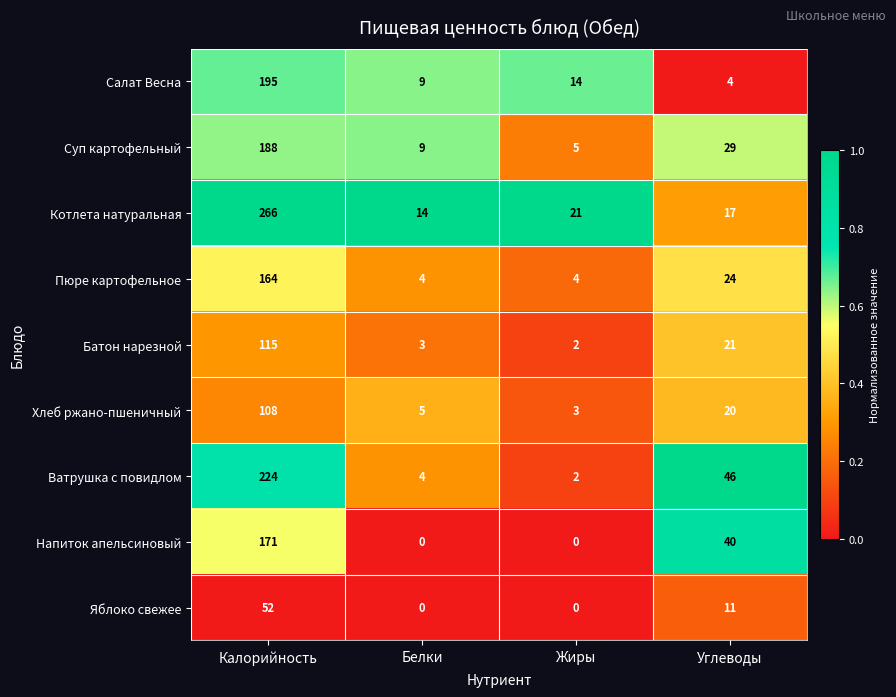

How many distinct data groups are displayed?

9